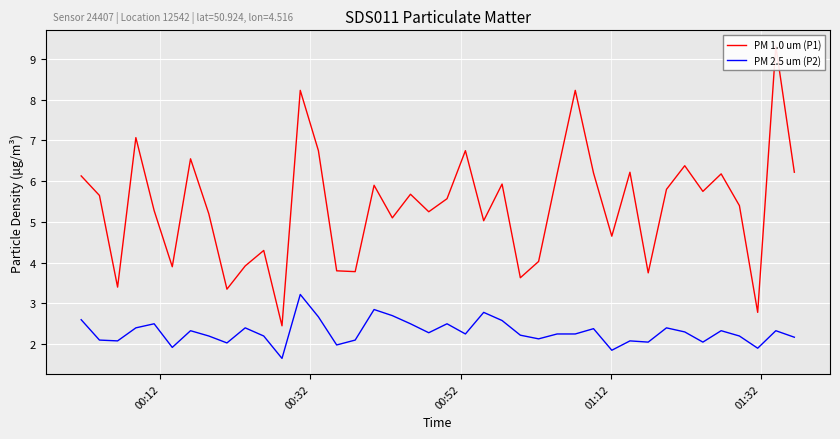

What is the average value of the PM 2.5 um (P2) series?

2.3